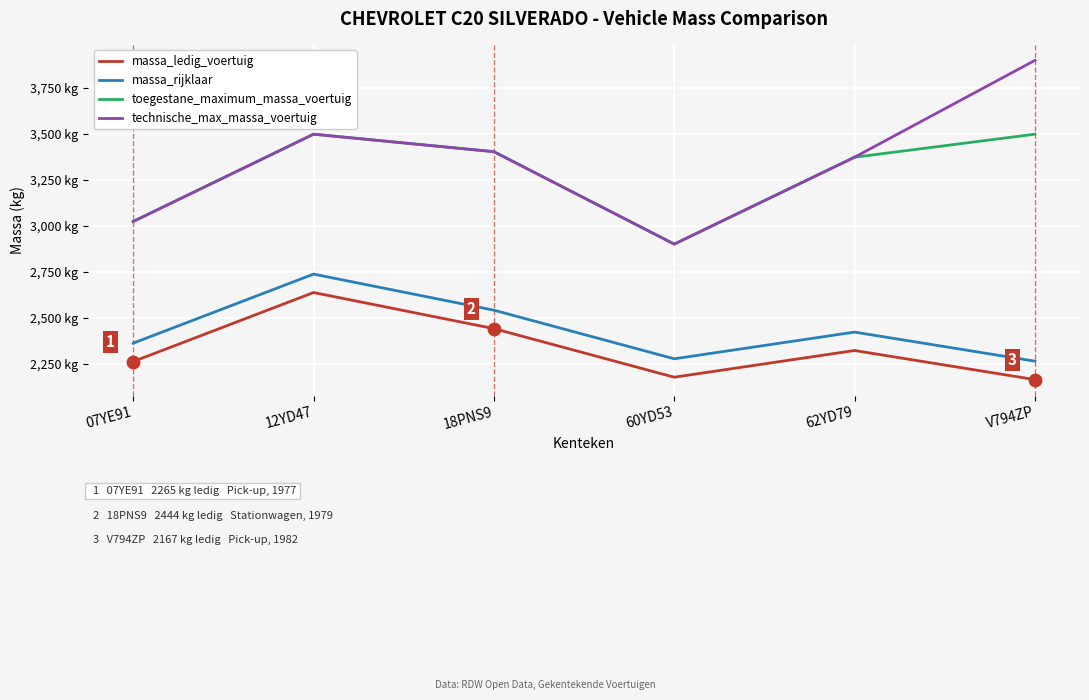

At how many categories does at least one series exceed 3778?

1